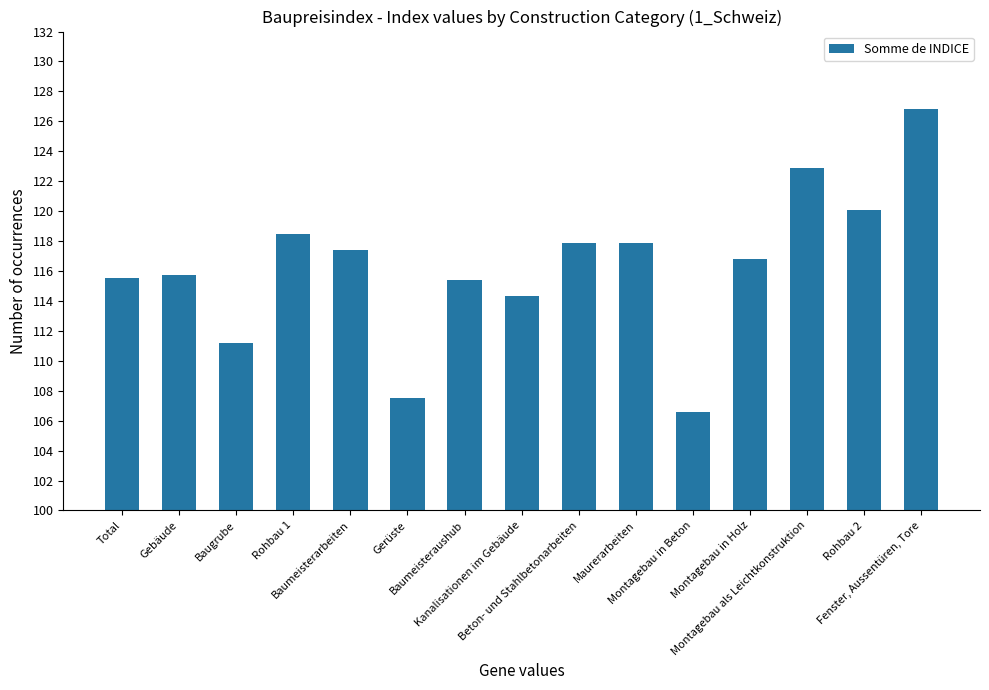

How many bars are there in total?

15